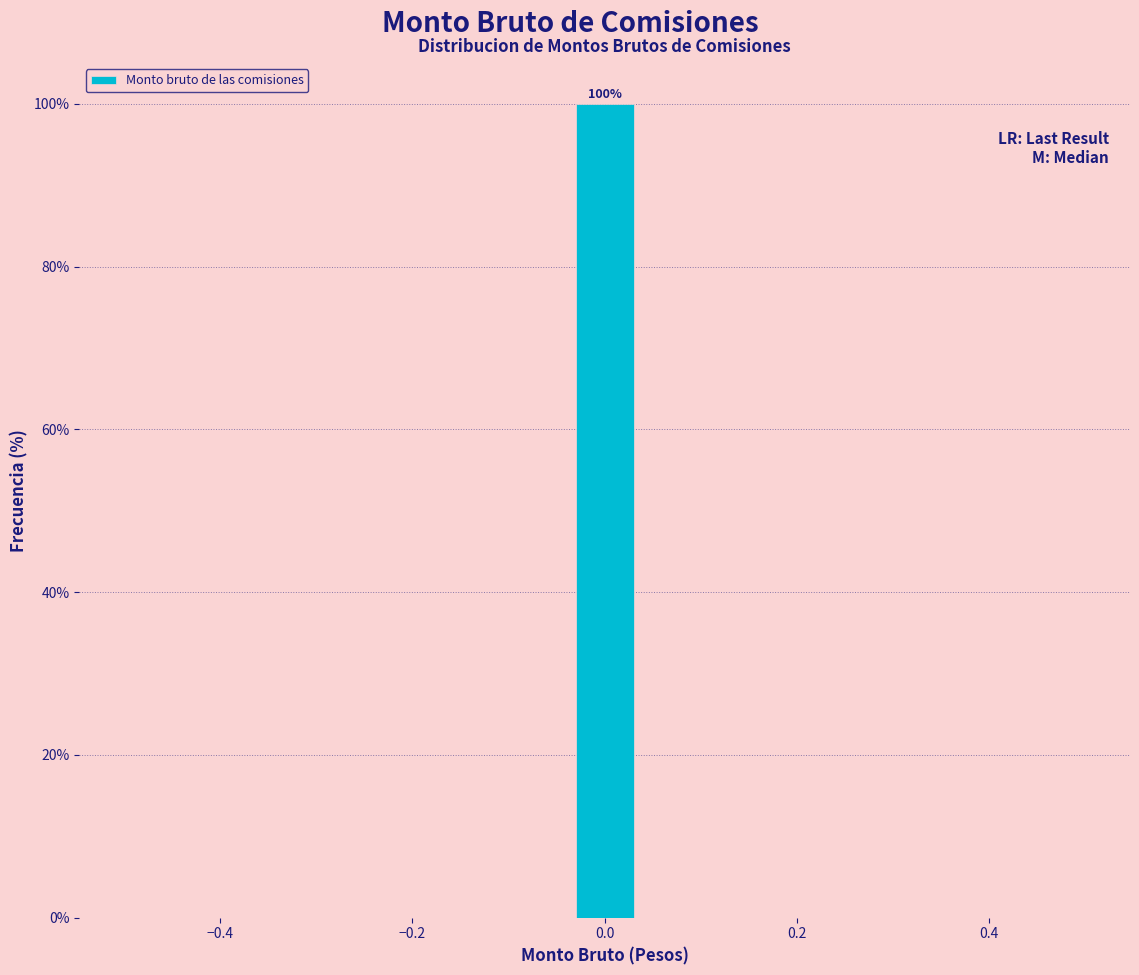

Read against the x-axis, roughly where is the centre of the tallest bar?

0.00